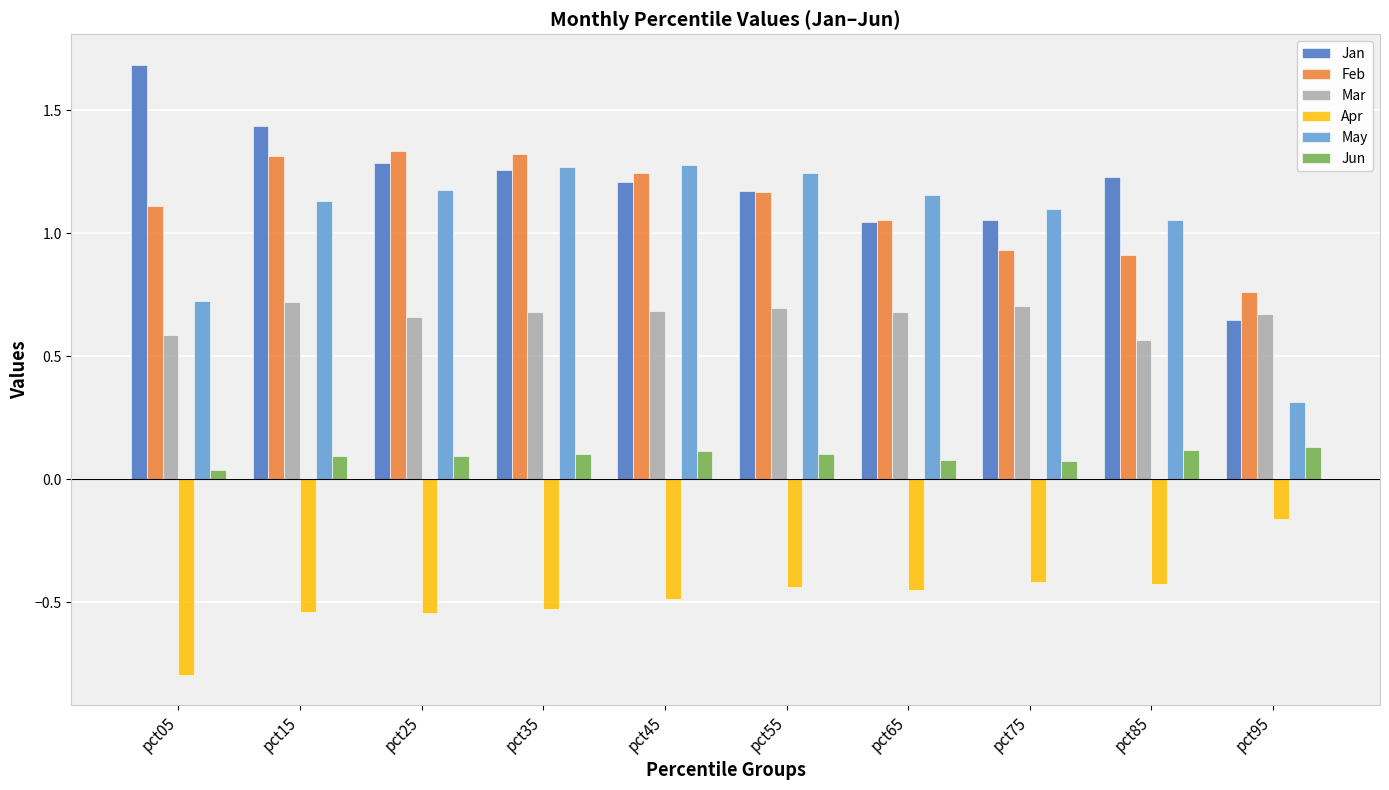

What is the sum of the May values at pct25 and pct35?

2.4